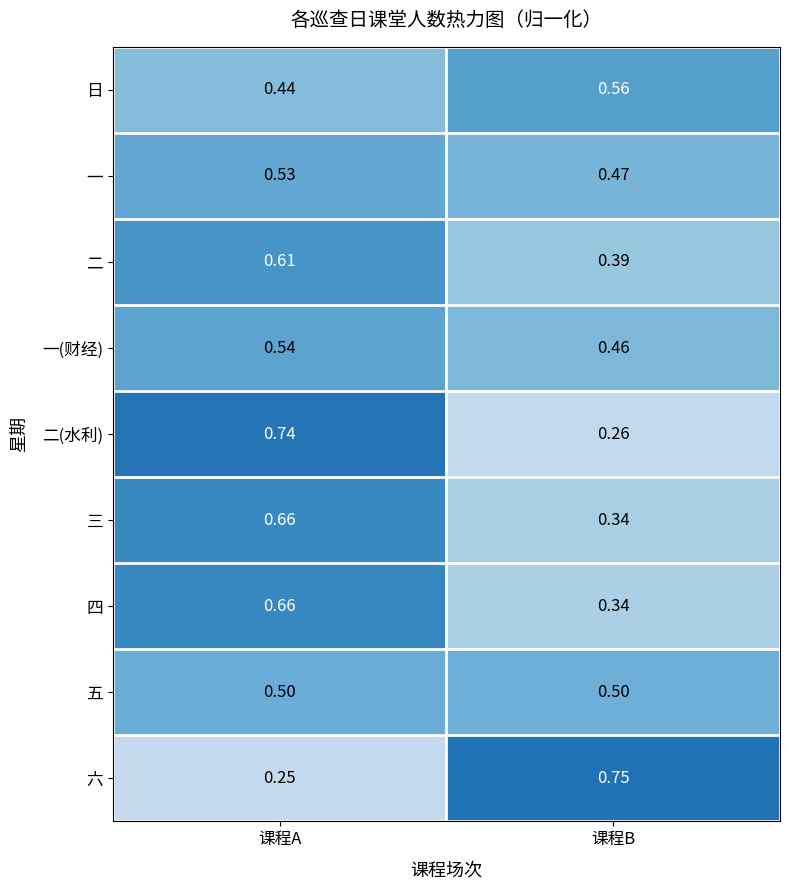

What is the total value across all series at 课程A?

4.9